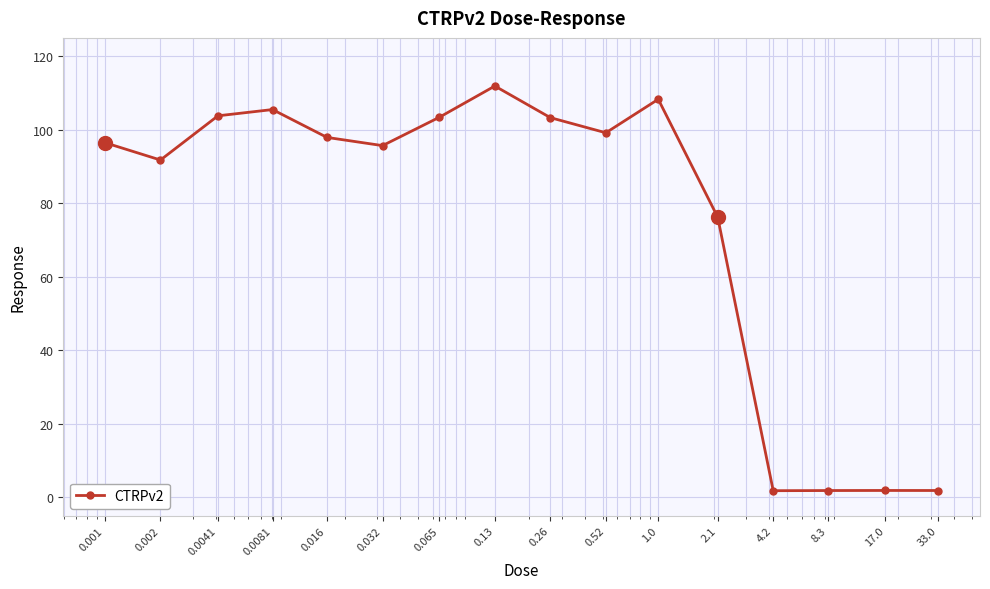

What is the maximum value shown in the chart?

111.9